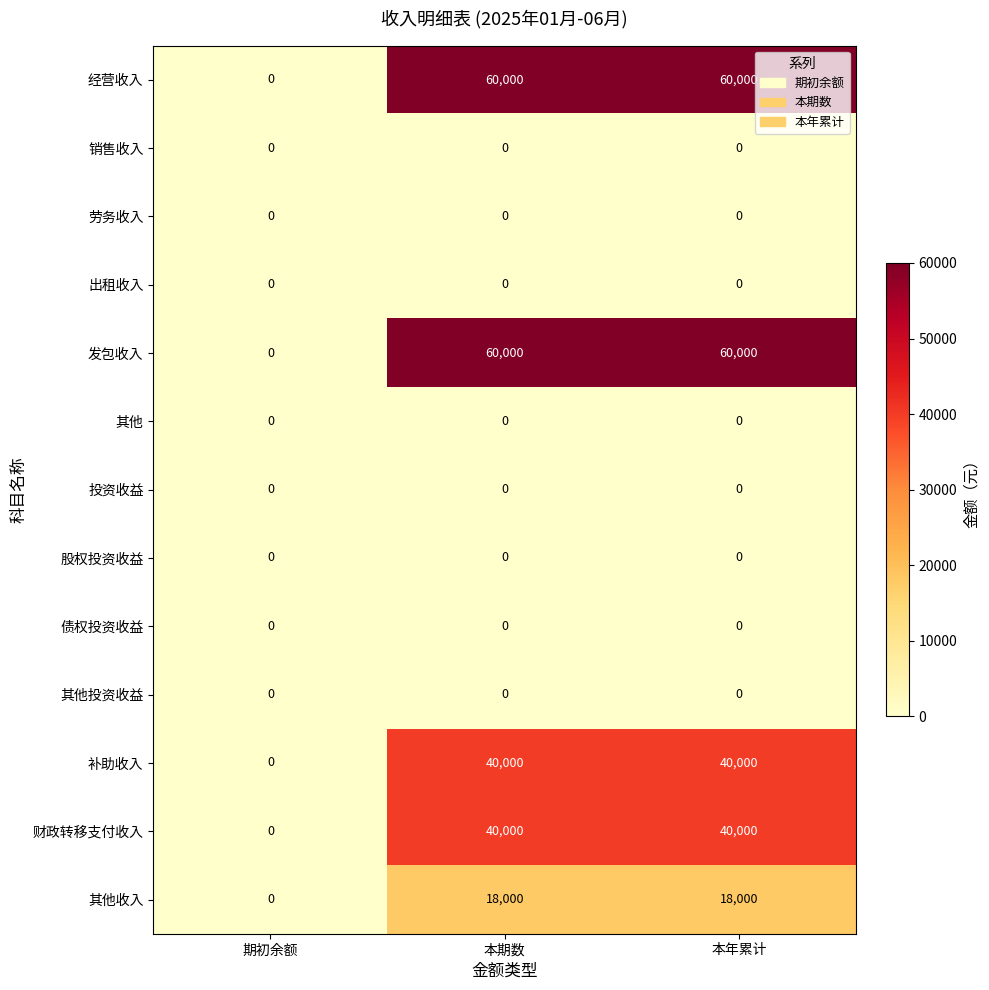

Read the 其他收入 value at 本年累计, to the nearest 10.

18000